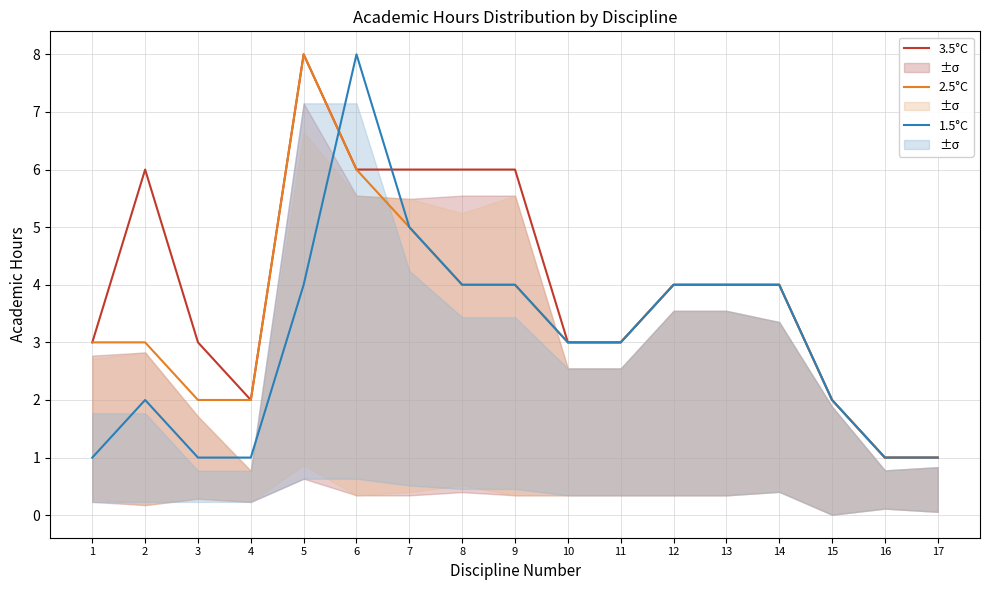

How many values in the 1.5°C series exceed 3?

8